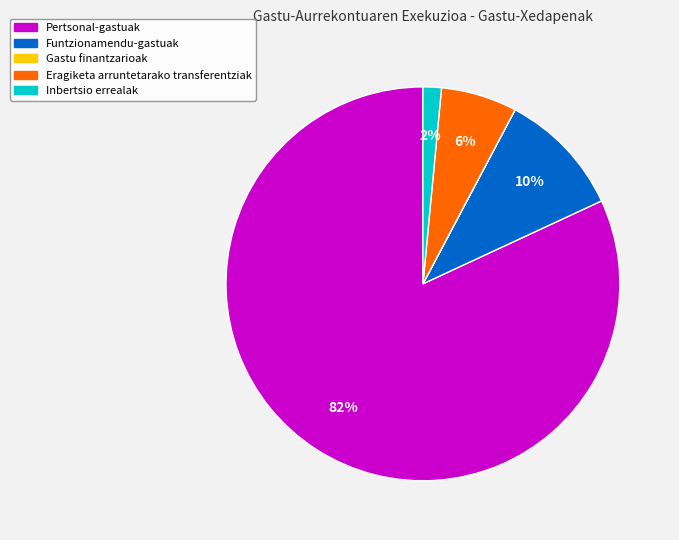

Does any single category account for the majority?

Yes